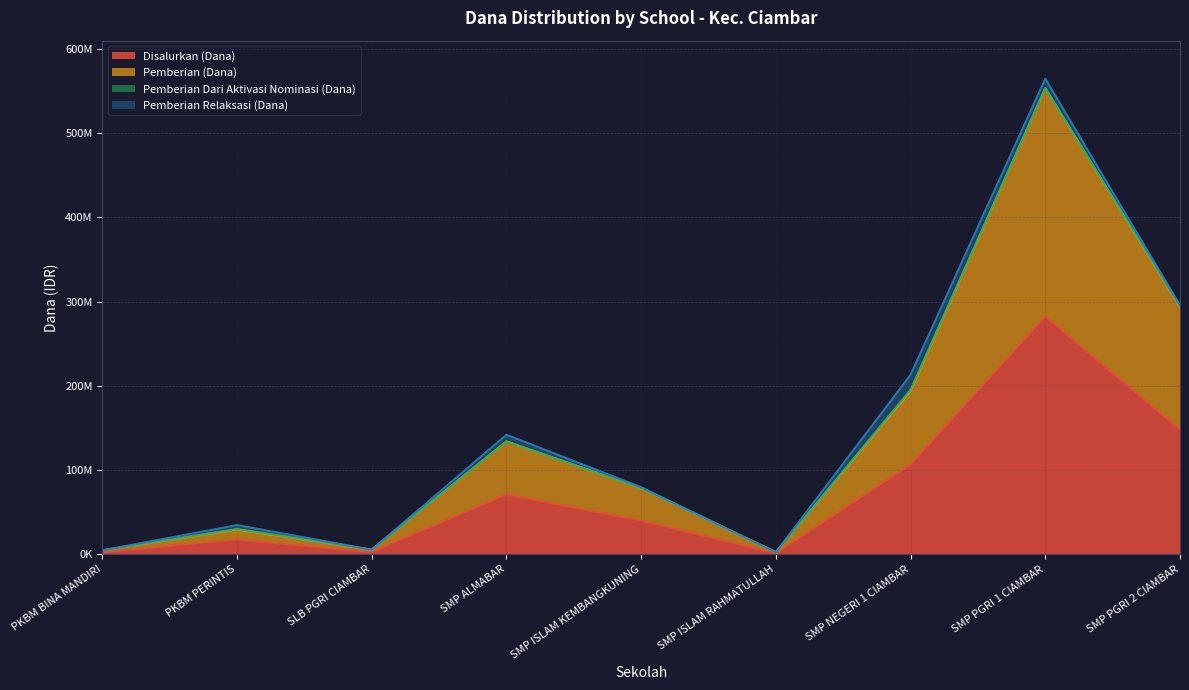

Does the chart have visible grid lines?

Yes